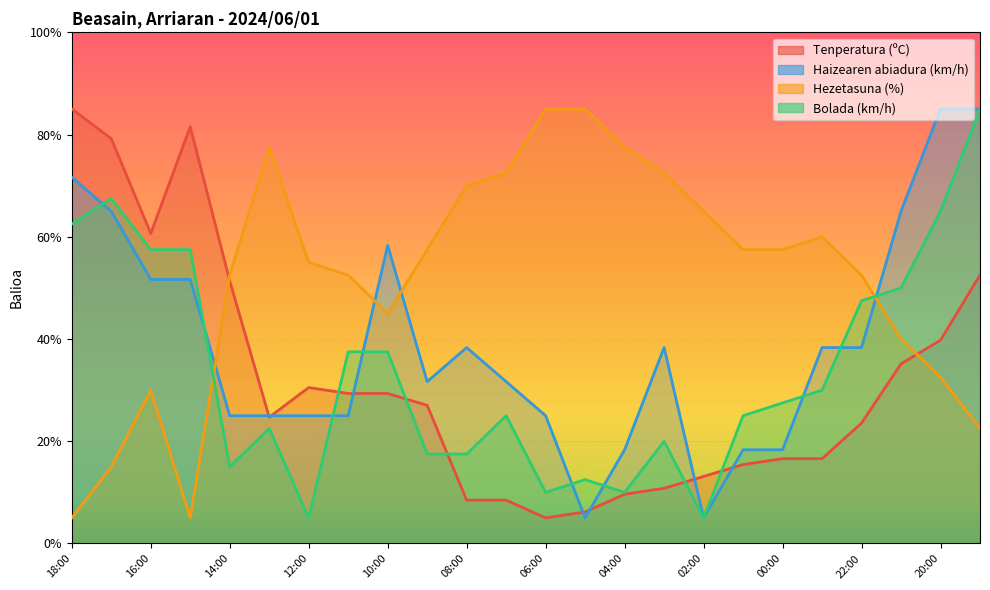

Where is the first local maximum for Haizearen abiadura (km/h)?

10:00